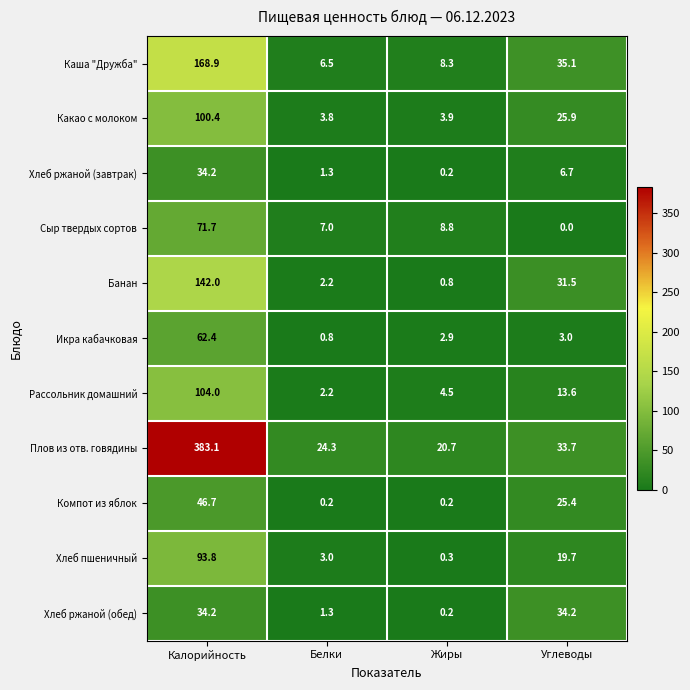

Rank the categories by Банан value from highest to lowest.

Калорийность, Углеводы, Белки, Жиры